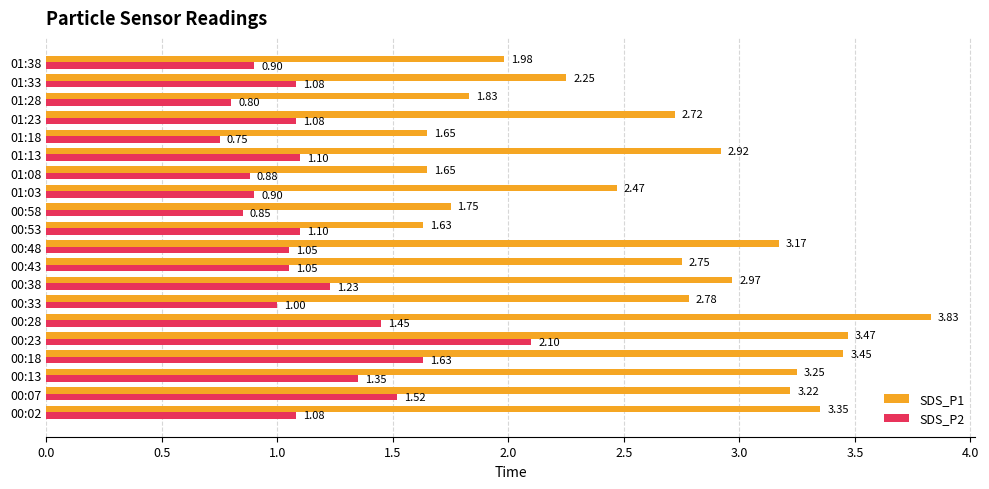

What is the average value of the SDS_P2 series?

1.1